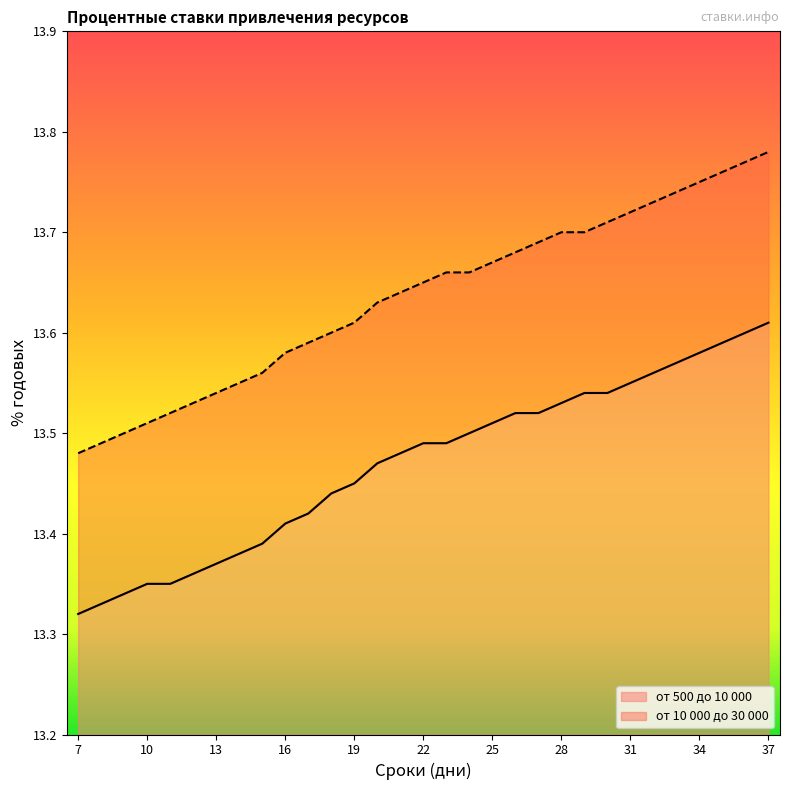

Rank the series by their maximum value, from lowest to highest.

от 500 до 10 000, от 10 000 до 30 000